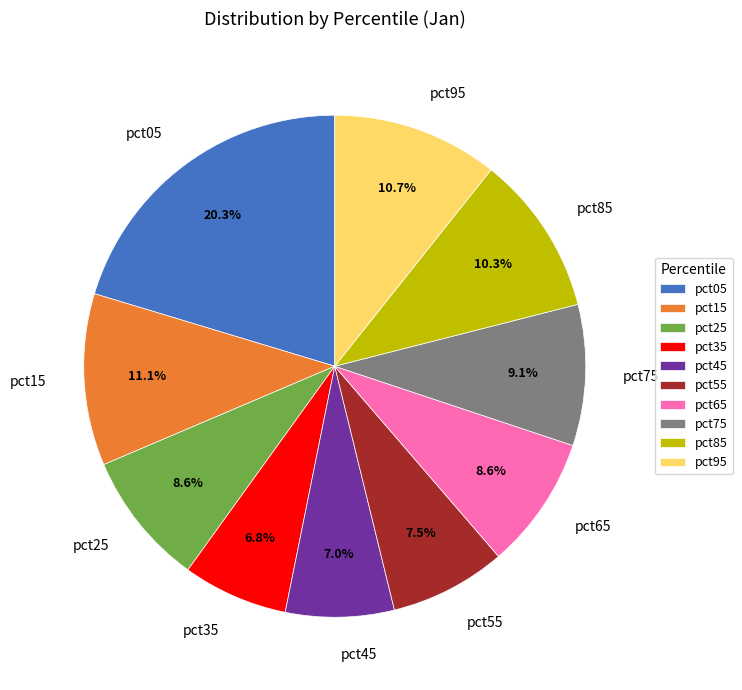

To the nearest percent, what is the combined percentage of pct05 and pct75?

29%